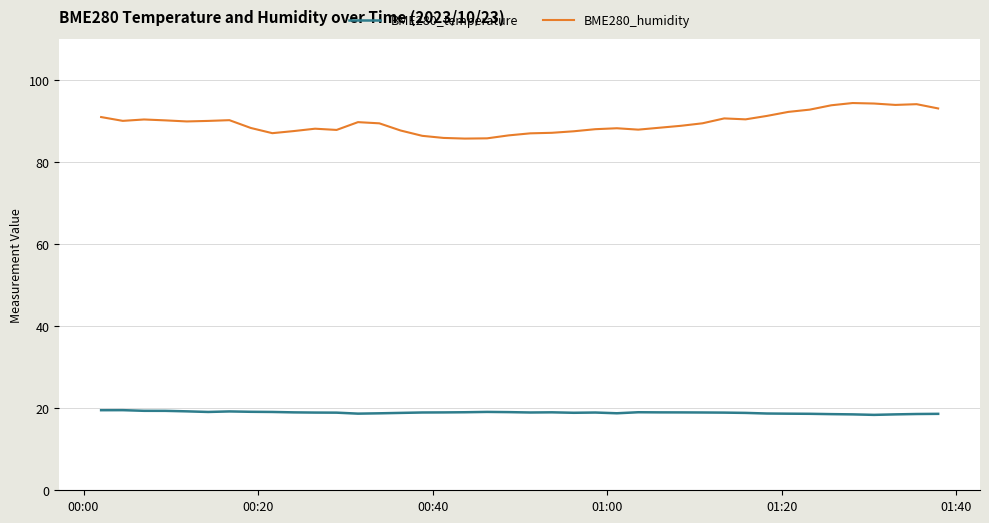

Rank the series by their average value, from lowest to highest.

BME280_temperature, BME280_humidity